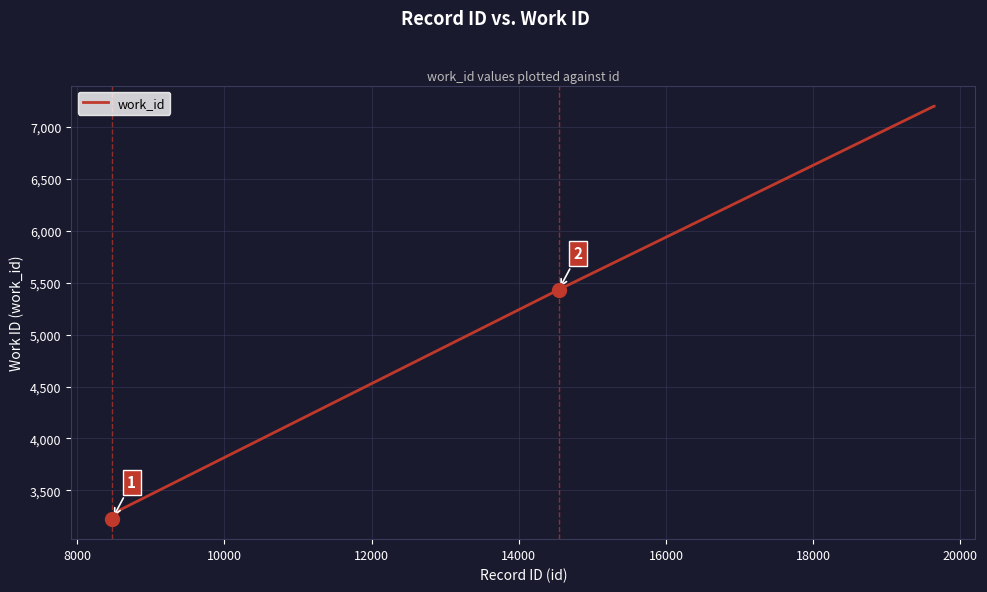

What is the maximum value shown in the chart?

7201